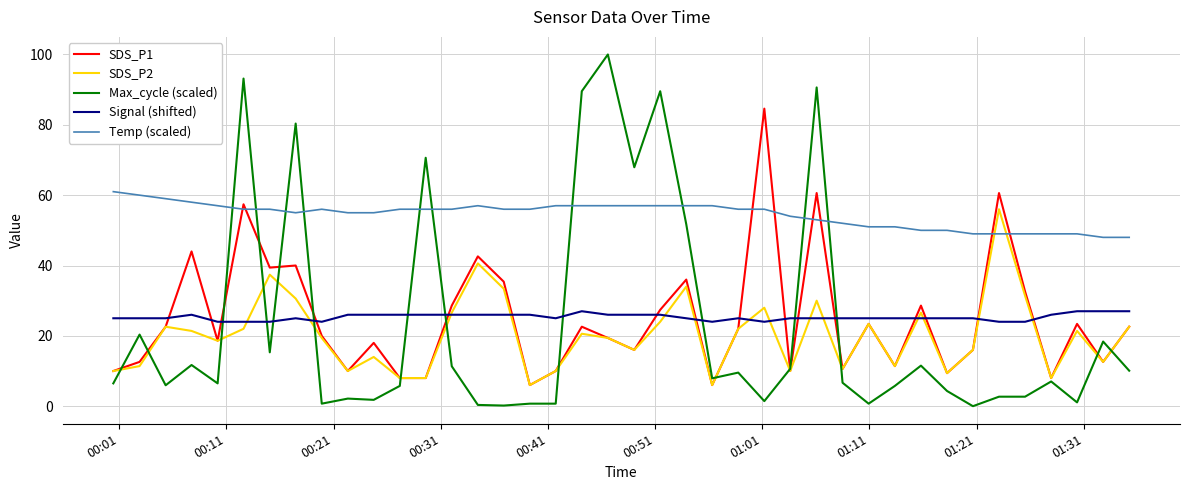

What is the maximum value for Temp (scaled)?

61.0